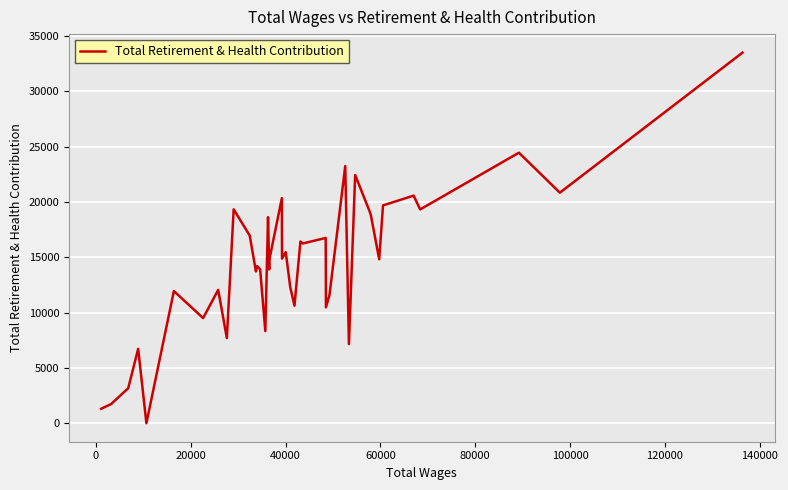

What is the maximum value shown in the chart?

33514